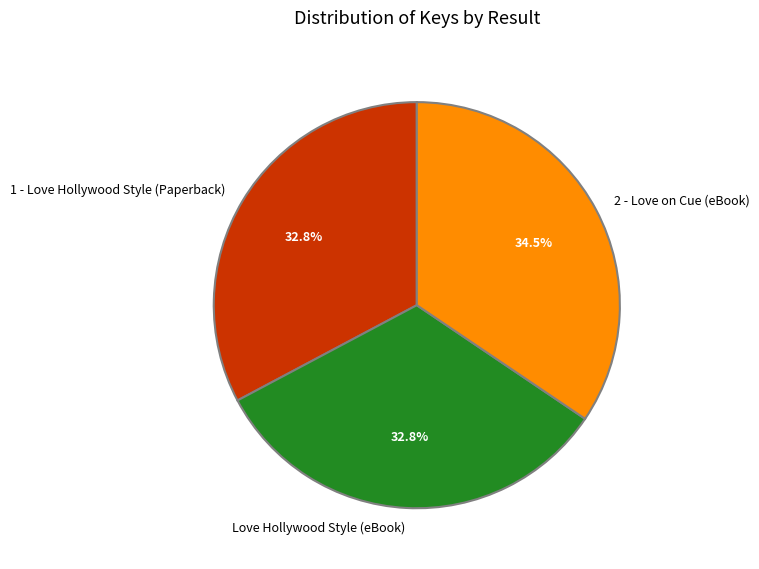

Which category has the biggest portion of the pie?

2 - Love on Cue (eBook)